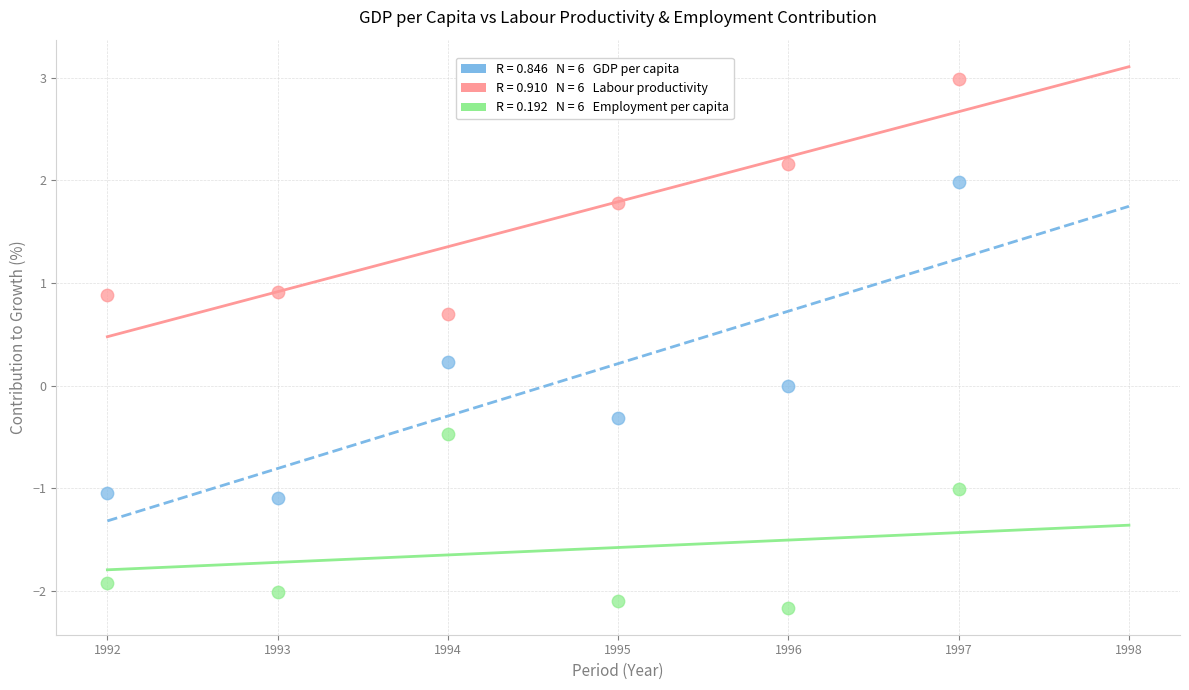

Across all data points, what is the range of X values (max minus min)?

5.0